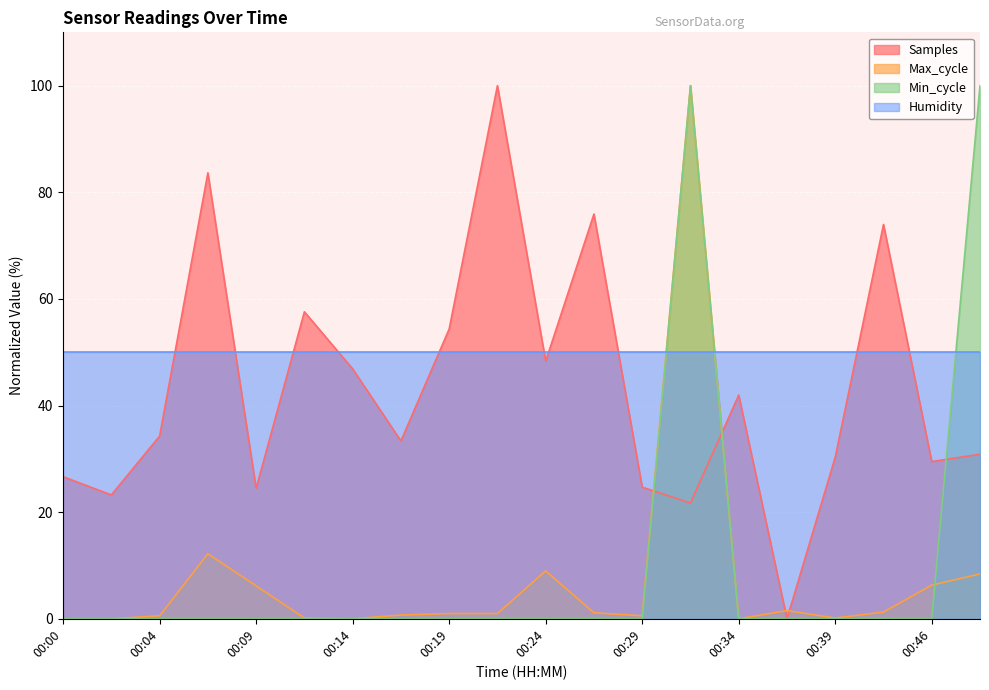

The Min_cycle series shows 0.0 at 00:12. True or false?

True